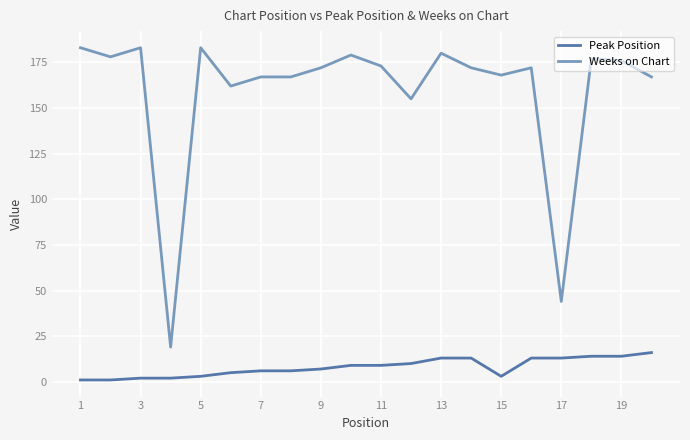

What is the maximum value shown in the chart?

183